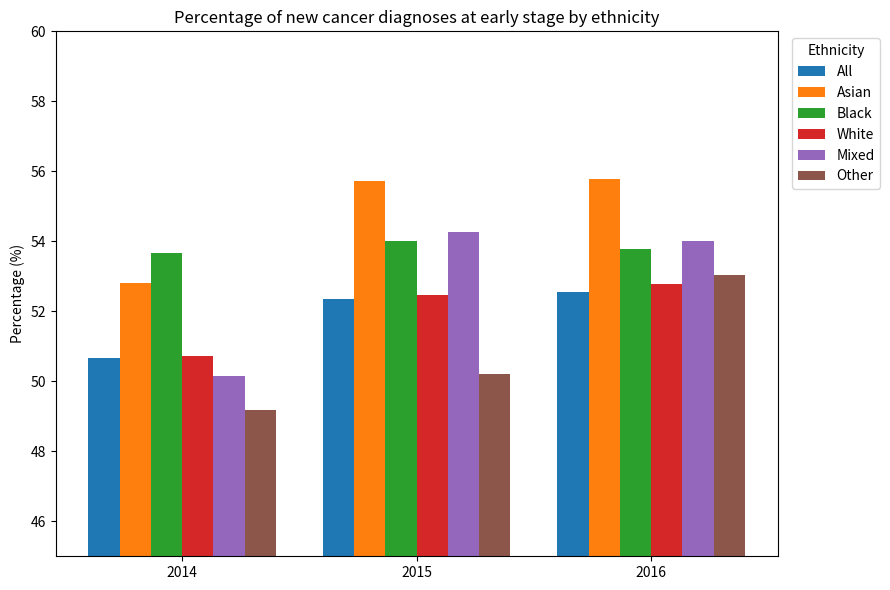

Count the number of categories in the chart.

3